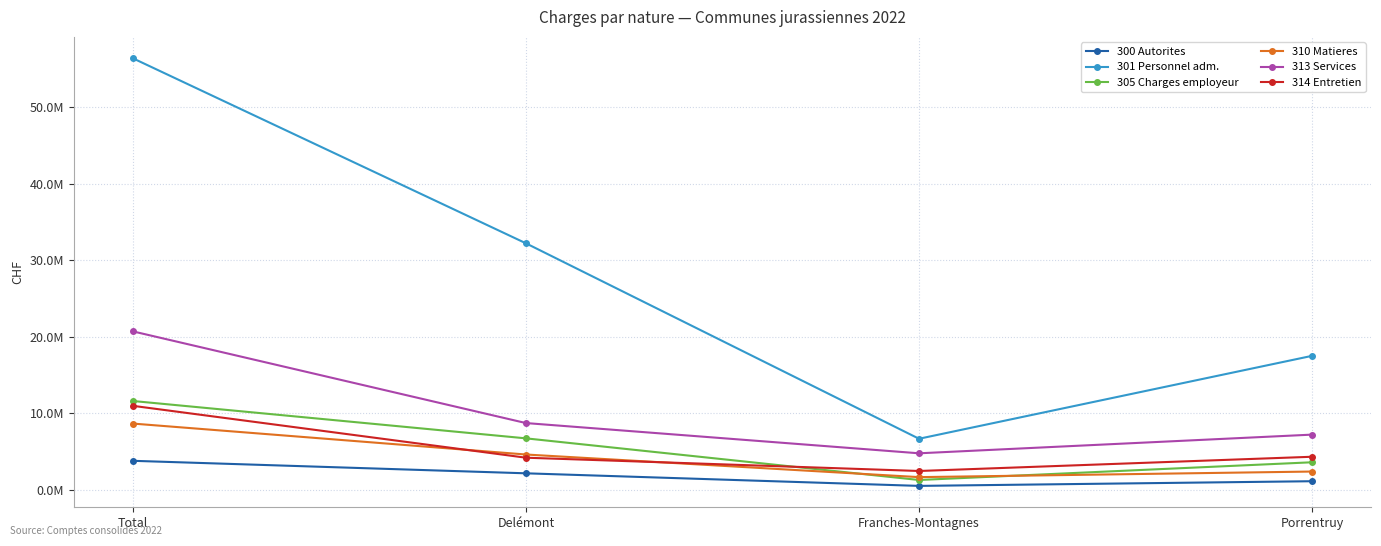

Does the chart have visible grid lines?

Yes